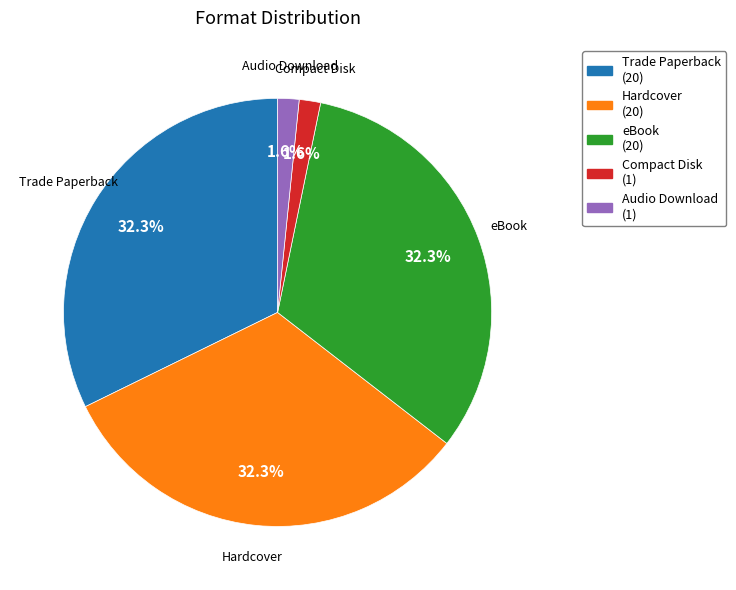

What portion of the pie excludes Compact Disk?

98.4%